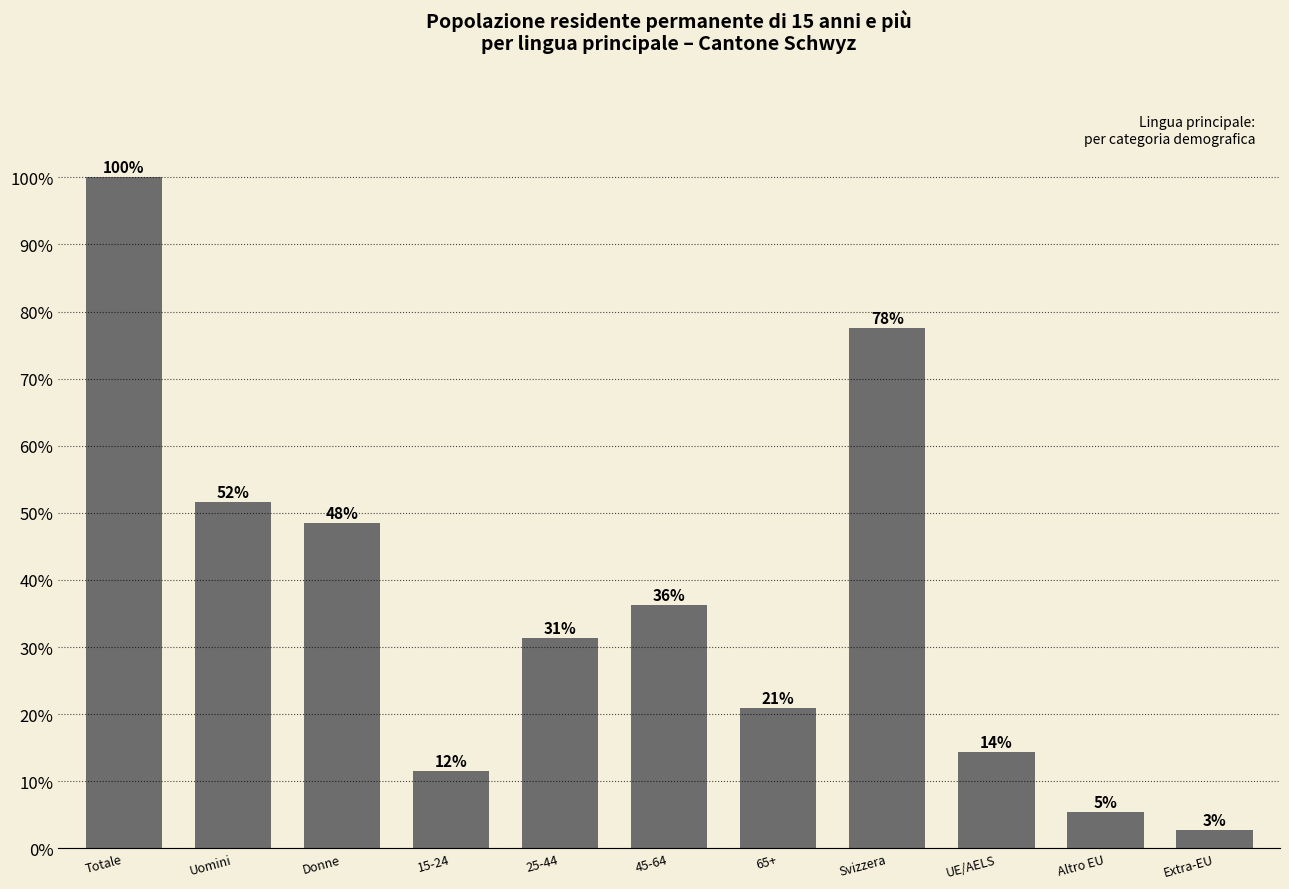

How many bars are there in total?

11